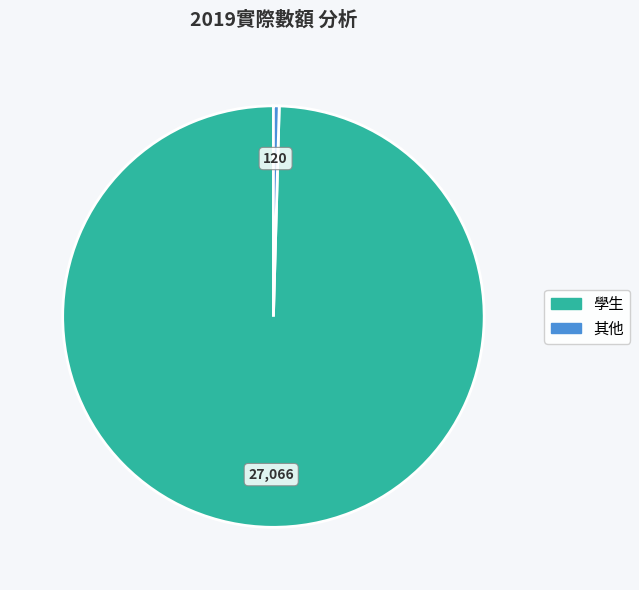

Is the sum of 學生 and 其他 greater than half?

Yes